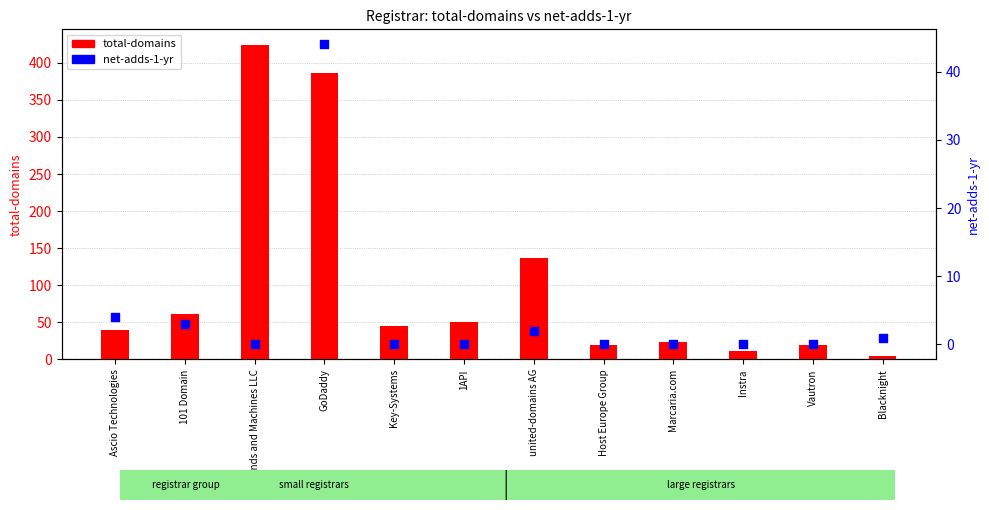

What are all the series names shown in the legend?

total-domains, net-adds-1-yr